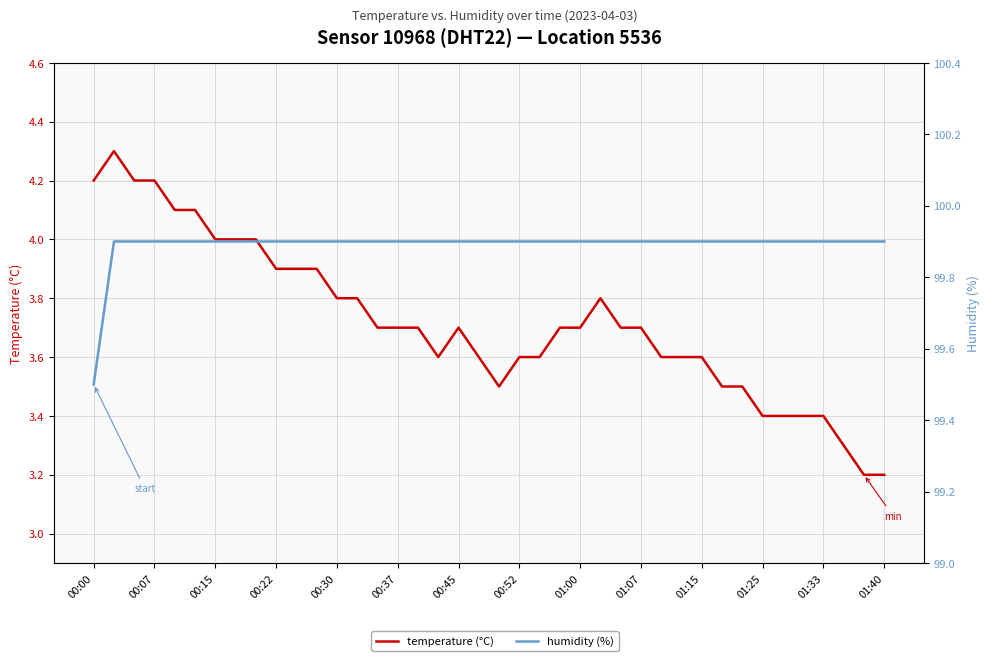

What is the value of the humidity (%) point at the 5th from the left?

99.9